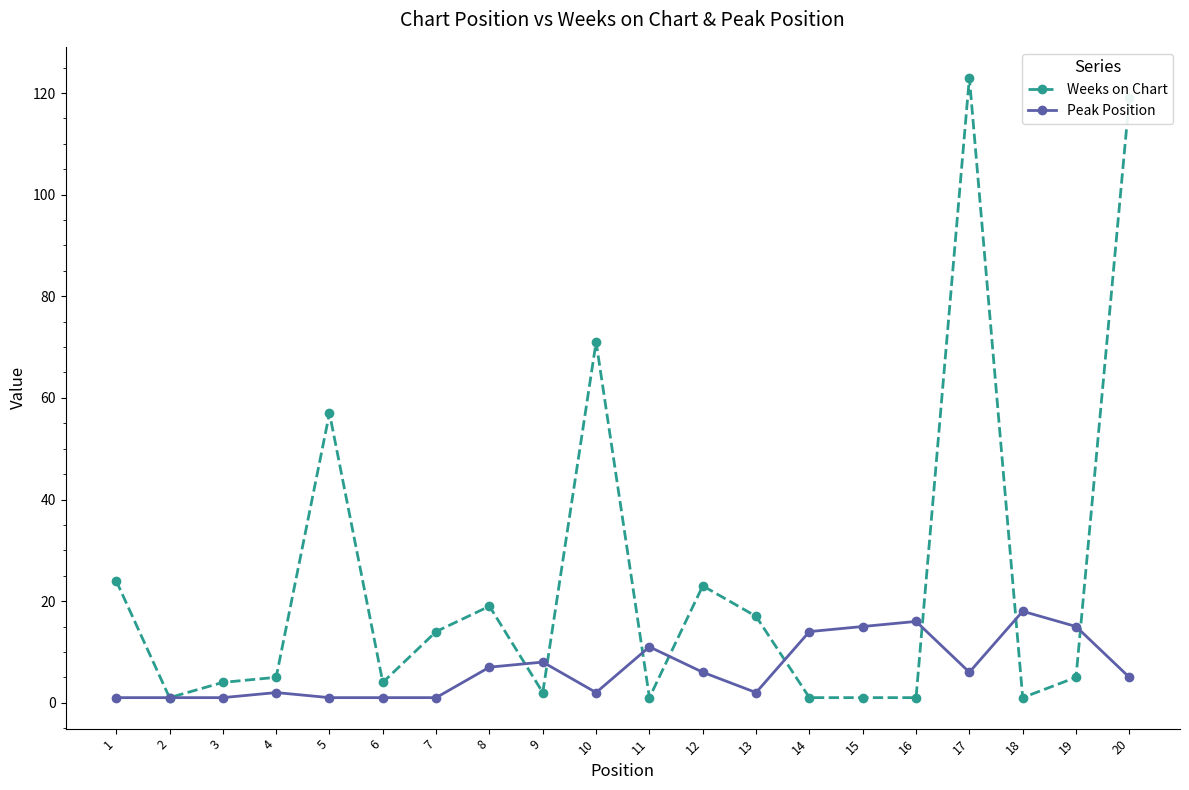

At which category does Weeks on Chart reach its first local valley?

2